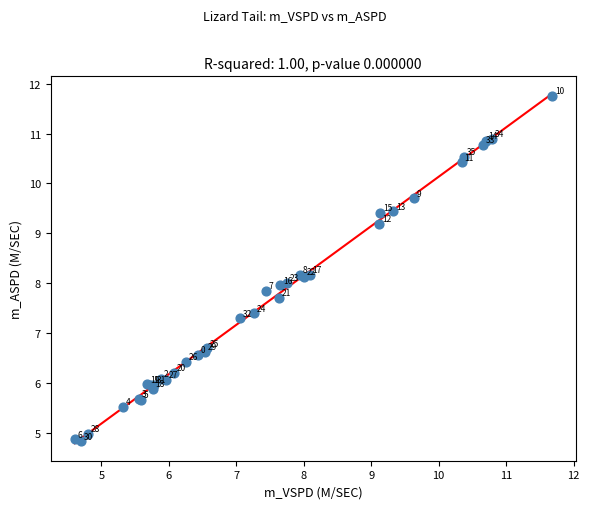

What Y value in the scatter plot is closest to 8?

8.0